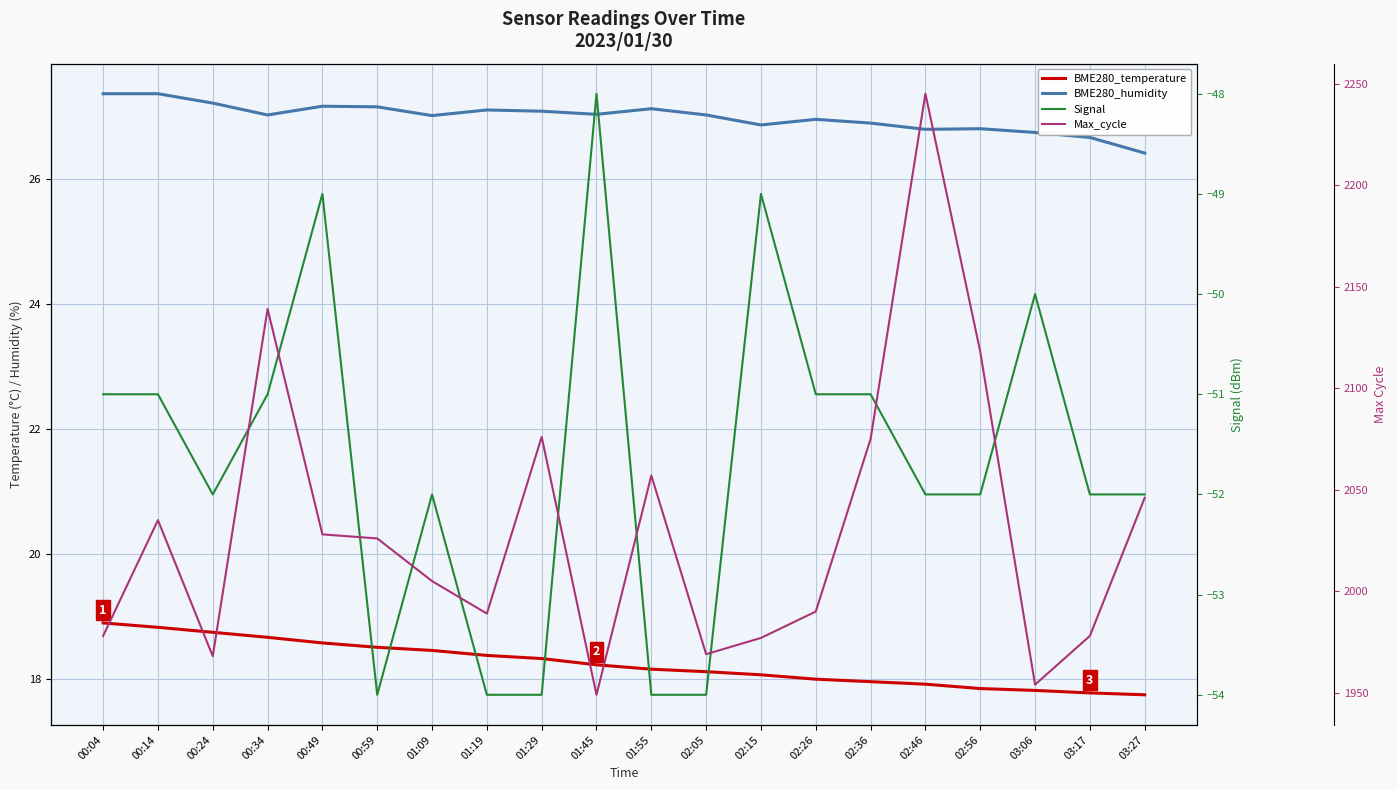

What is the total value across all series at 00:59?

2017.7